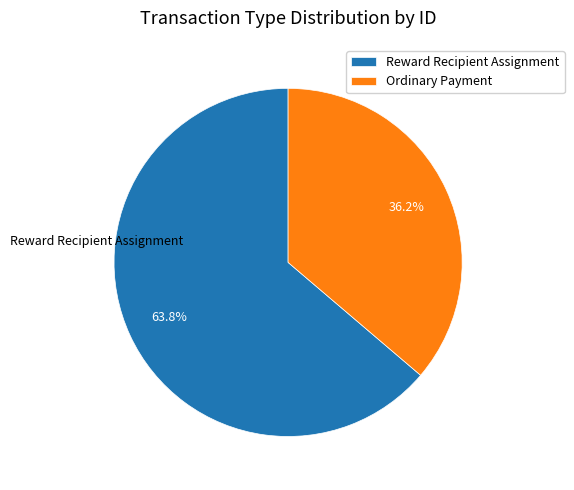

True or false: Reward Recipient Assignment accounts for 64% of the total.

True